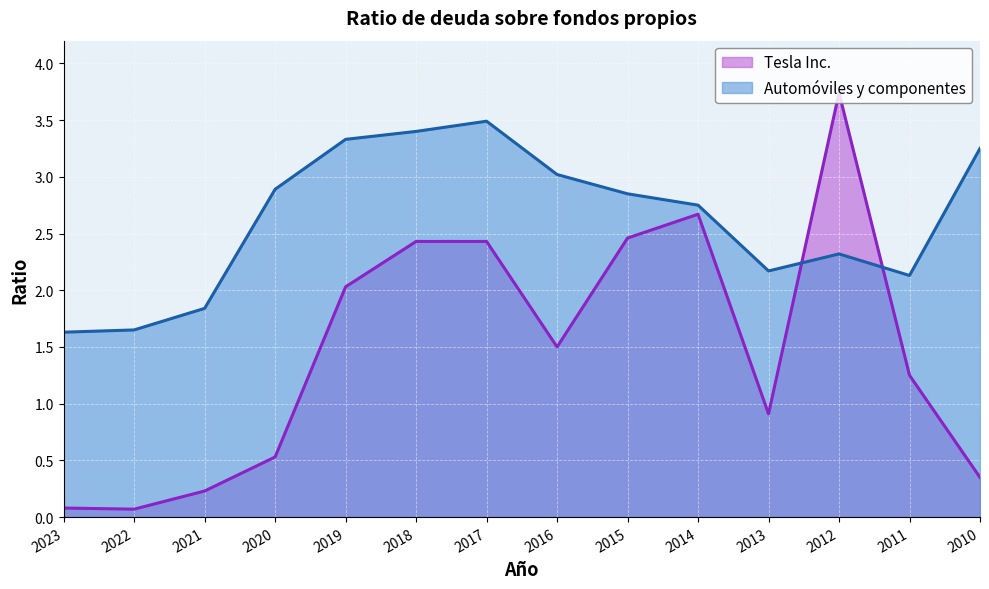

Between 2013 and 2010, which series saw the biggest shift?

Automóviles y componentes